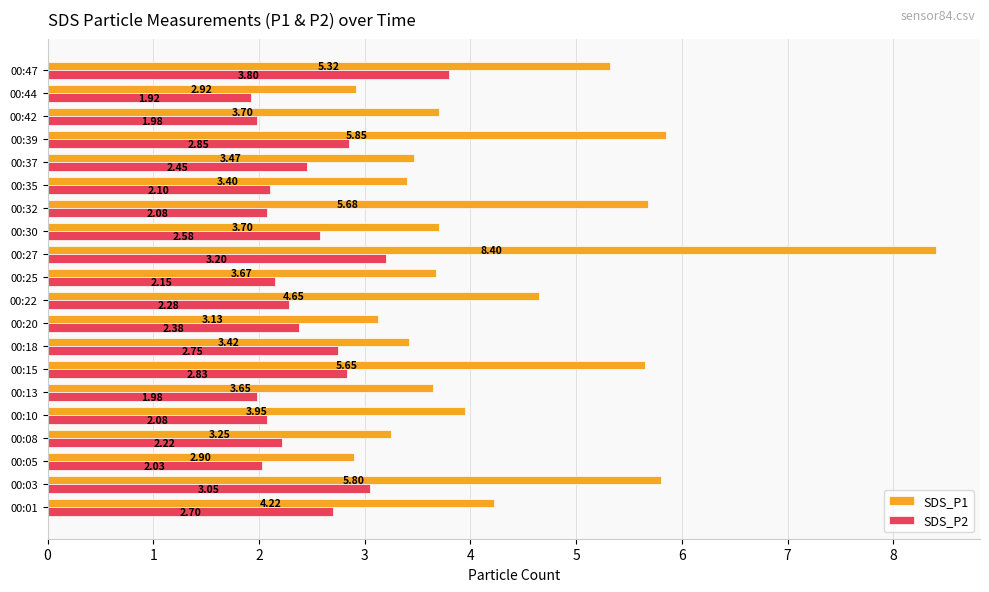

Which series changed the most between 00:22 and 00:39?

SDS_P1